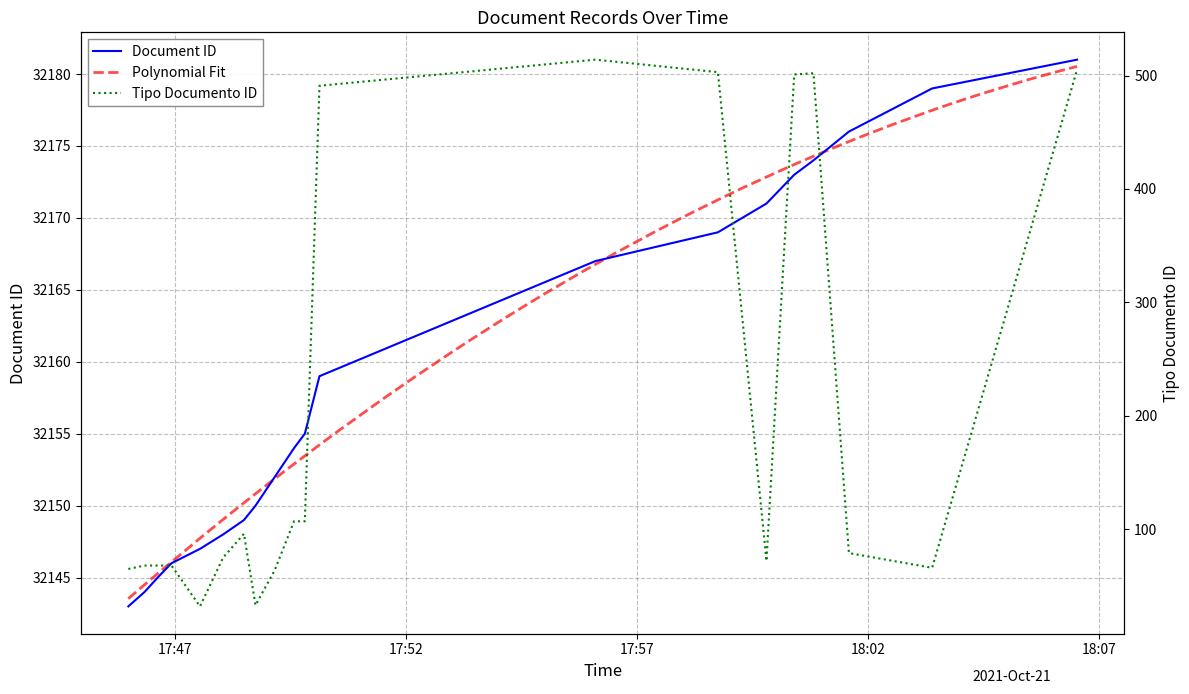

What is the lowest value of the Document ID series?

32143